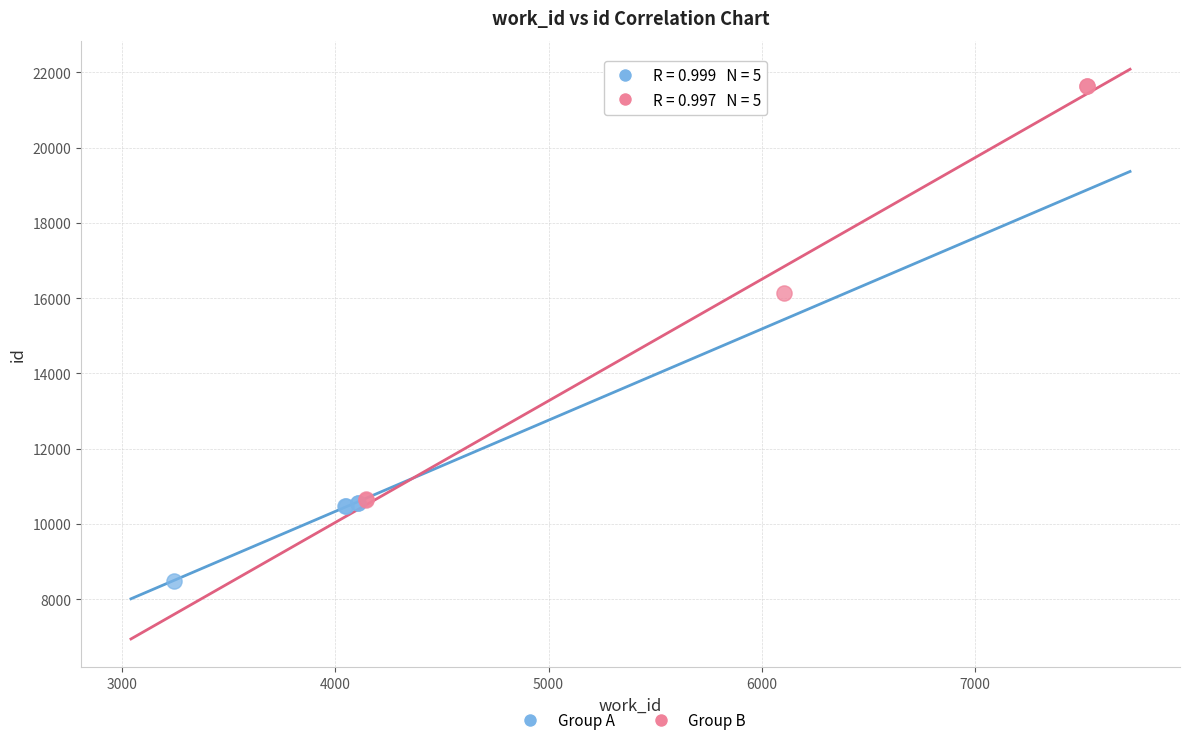

Which series reaches the minimum Y coordinate?

Group A